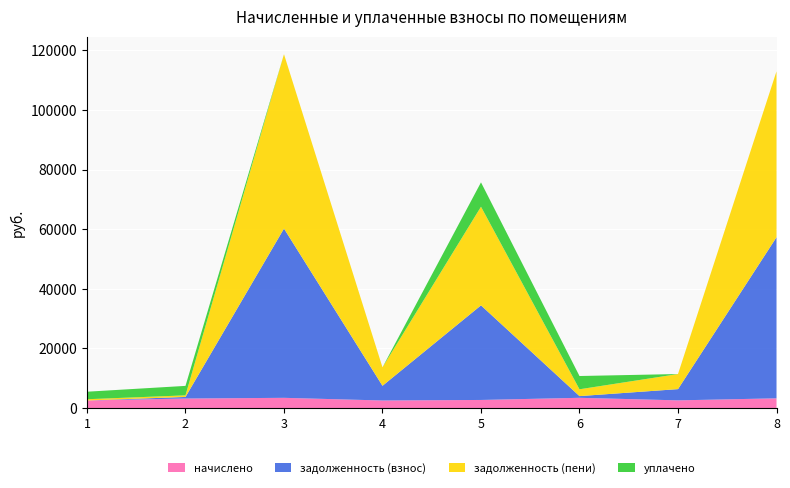

Reading left to right, what are all the values shown in this chart?

начислено: 2536.3	3194.9	3428.9	2536.3	2714.8	3435.1	2579.3	3262.7
задолженность (взнос): 0.7	532.5	56777.2	4927.9	31733.4	572.5	3771.0	54025.0
задолженность (пени): 422.7	532.5	58491.7	6196.0	33090.8	2290.0	5060.6	55656.4
уплачено: 2520.2	3174.7	0.0	0.0	8169.7	4449.5	0.0	0.0